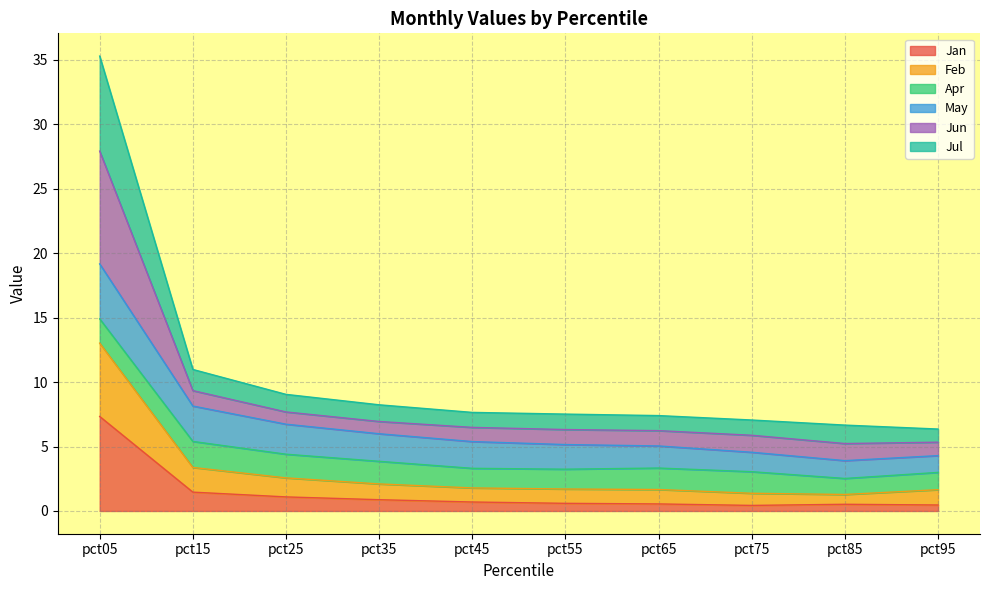

What is the value of the Jan point at the 7th from the left?

0.5